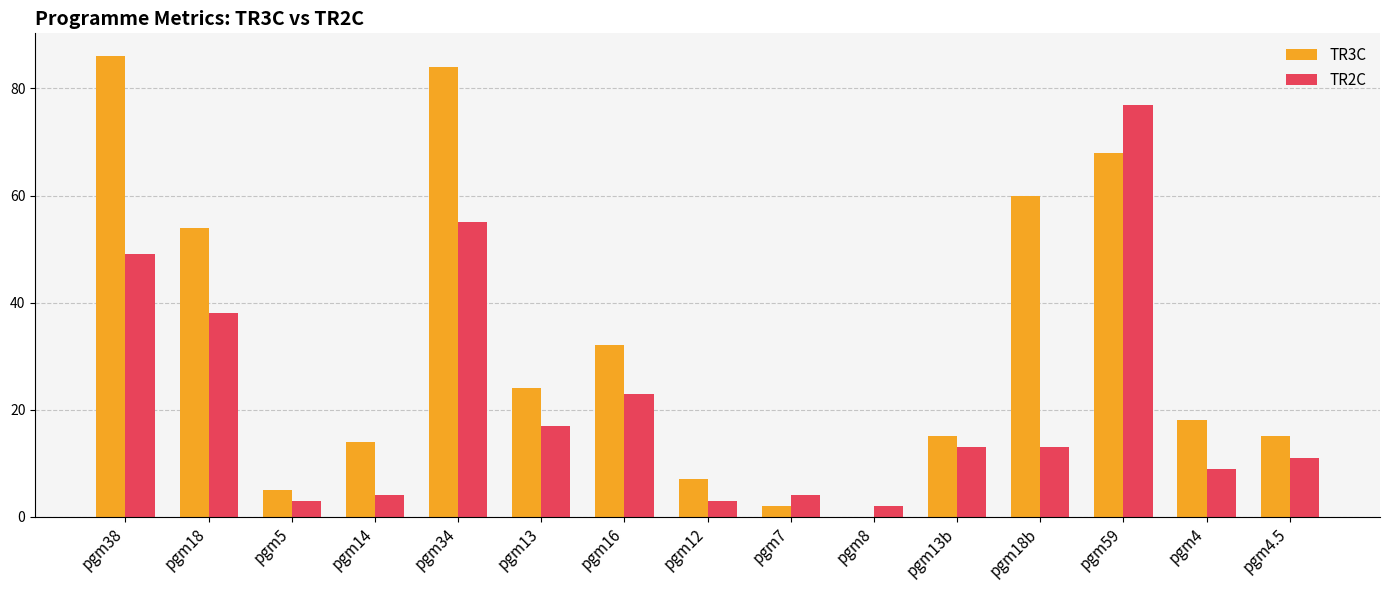

The value of TR2C at pgm13 is 22. True or false?

False